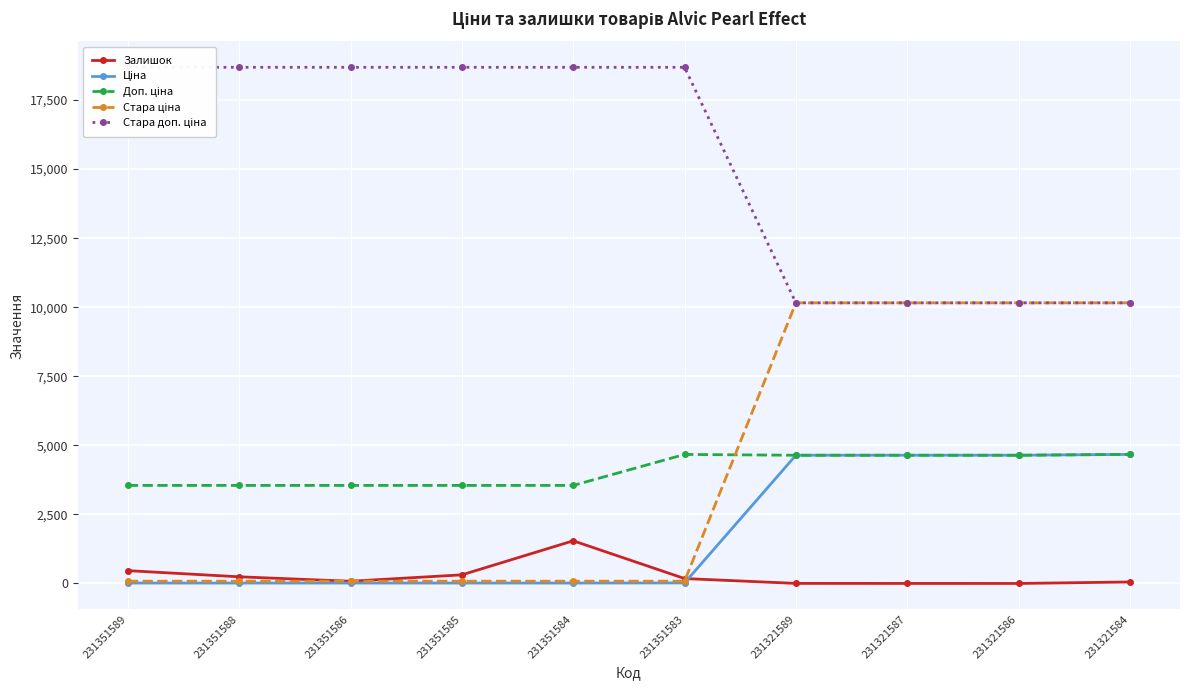

What is the value of the Доп. ціна point at the 3rd from the left?

3550.0